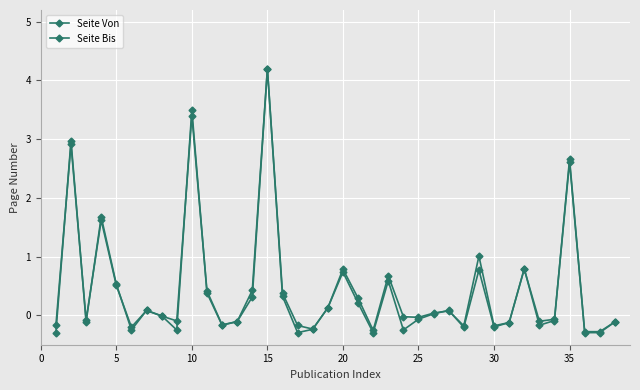

What is the minimum value for Seite Von?

-0.3